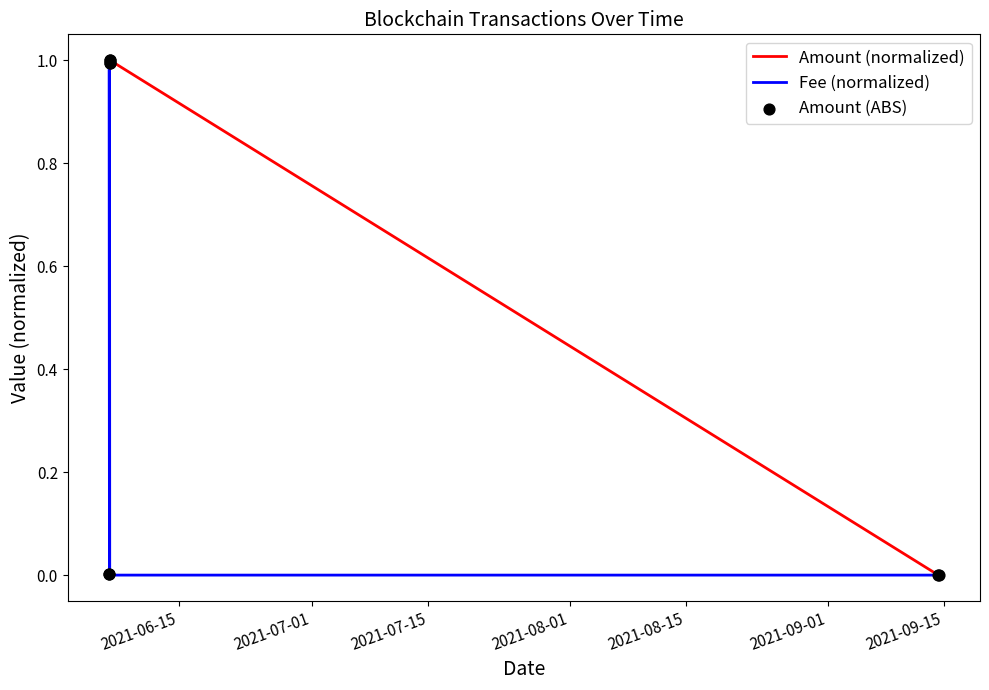

What is the total value across all series at 2021-06-15?

1.0